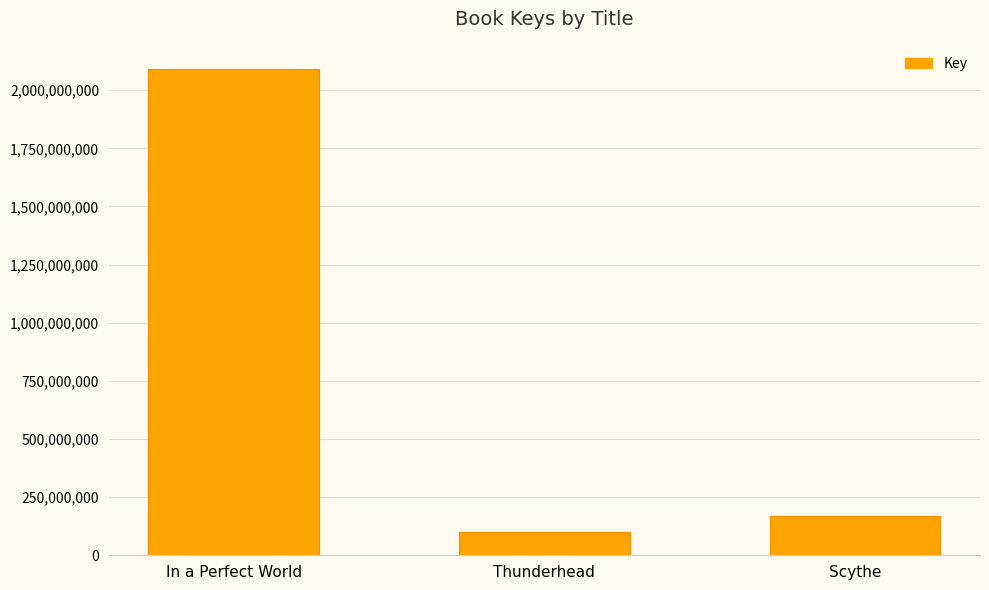

What is the sum of the values at Scythe and Thunderhead?

268278134